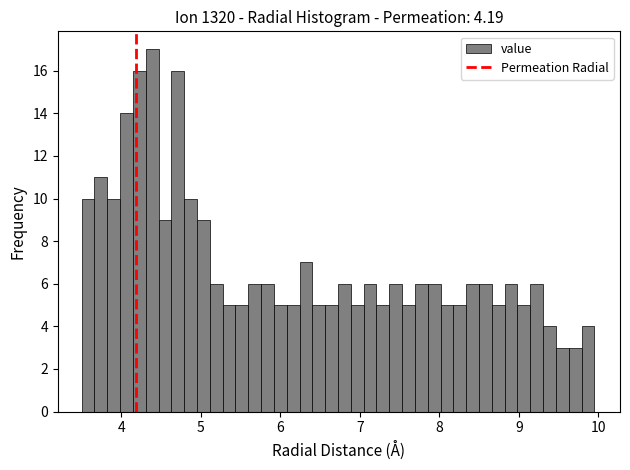

Read against the x-axis, roughly where is the centre of the tallest bar?

4.4